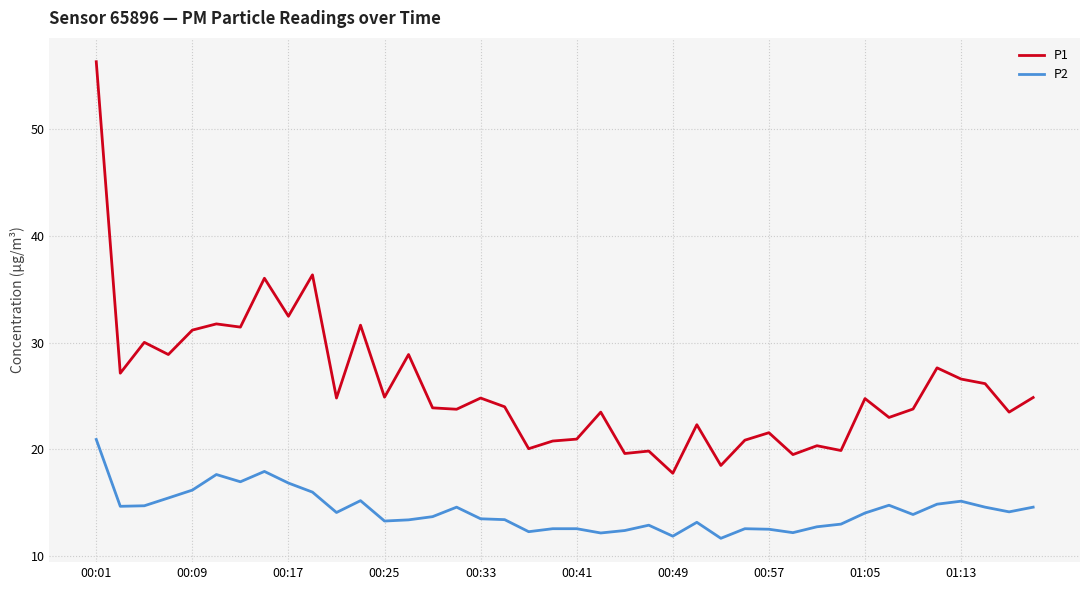

Which series has the widest spread of values?

P1